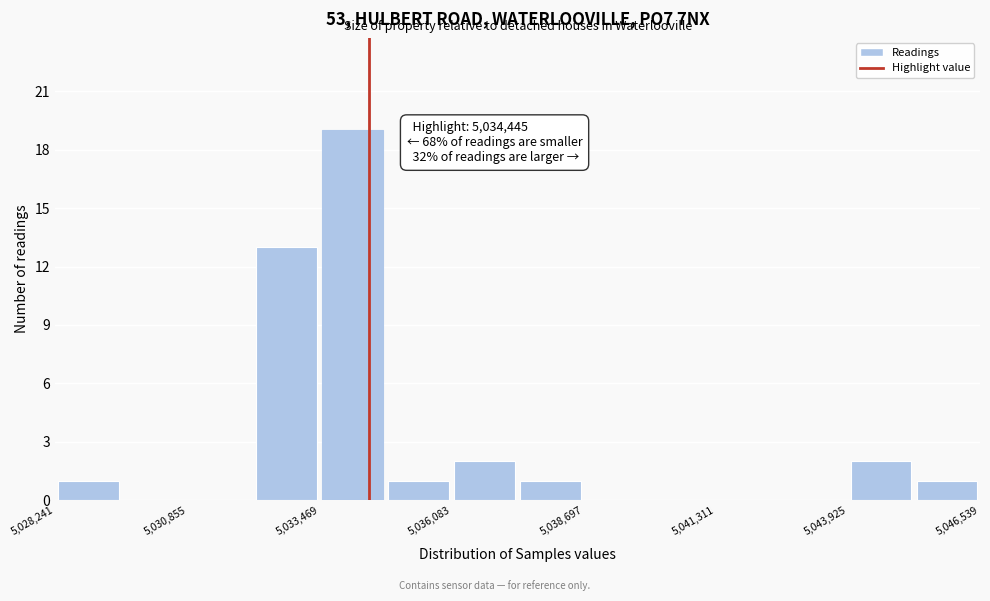

Around what value on the x-axis is the tallest bar? Give the approximate position of its centre, as read against the axis.

5034000